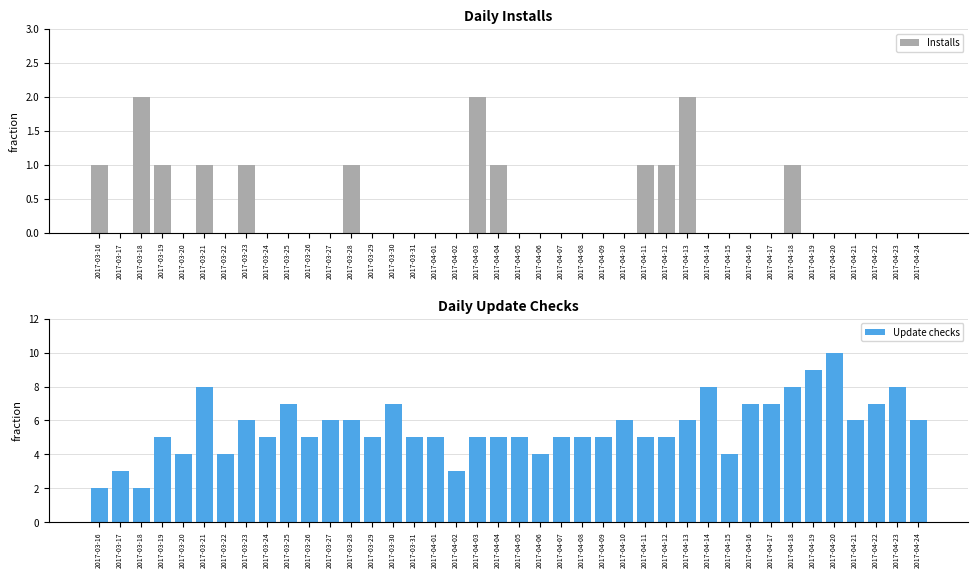

What is the difference between the Update checks values at 2017-03-25 and 2017-03-27?

1